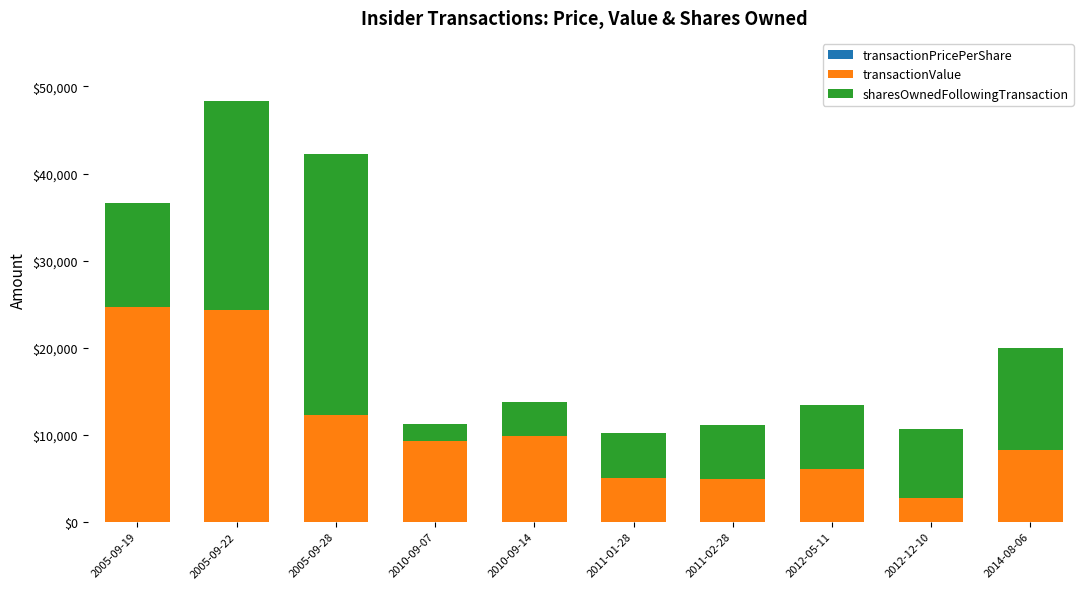

Rank the series at 2012-12-10 from highest to lowest value.

sharesOwnedFollowingTransaction, transactionValue, transactionPricePerShare